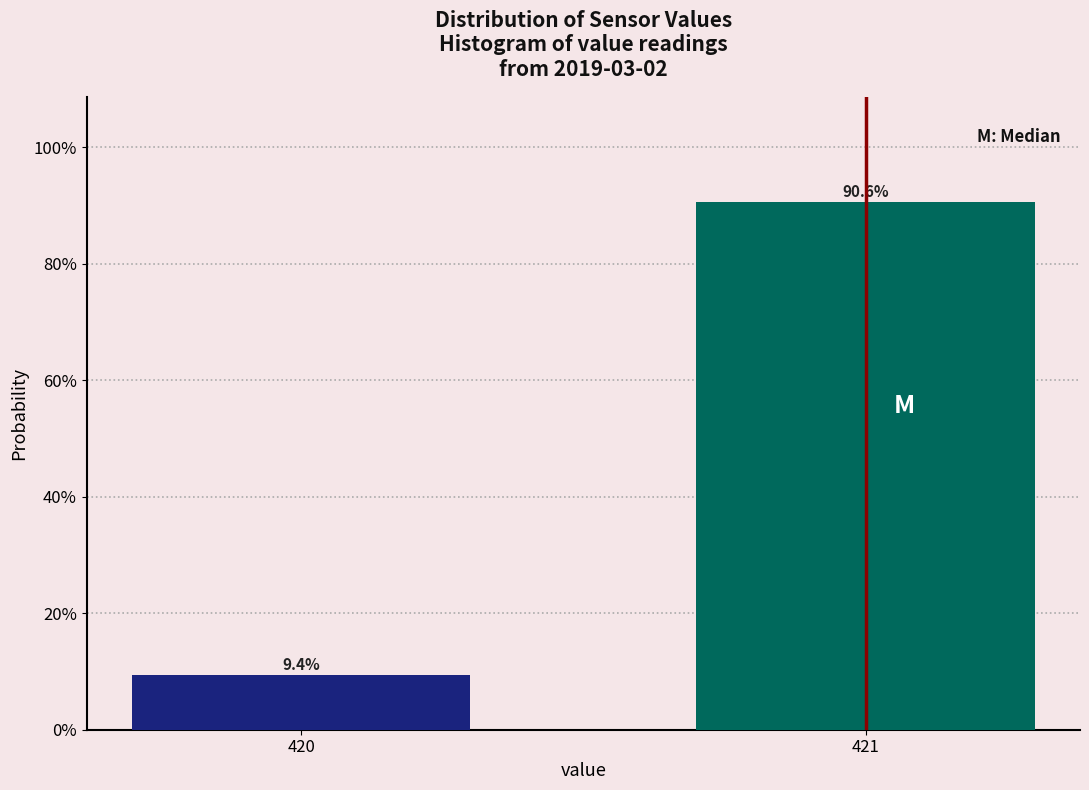

Reading left to right, list all the values displayed in this chart.

420=9.4	421=90.6